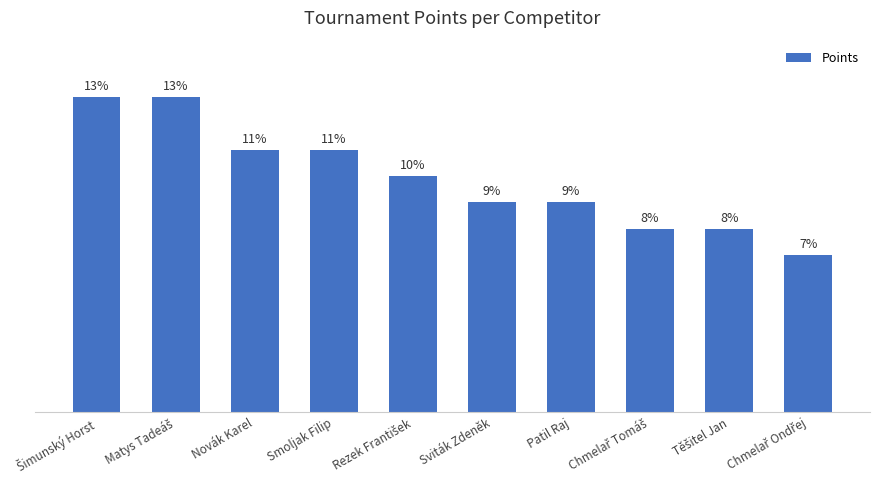

Which has a higher value, Sviták Zdeněk or Novák Karel?

Novák Karel